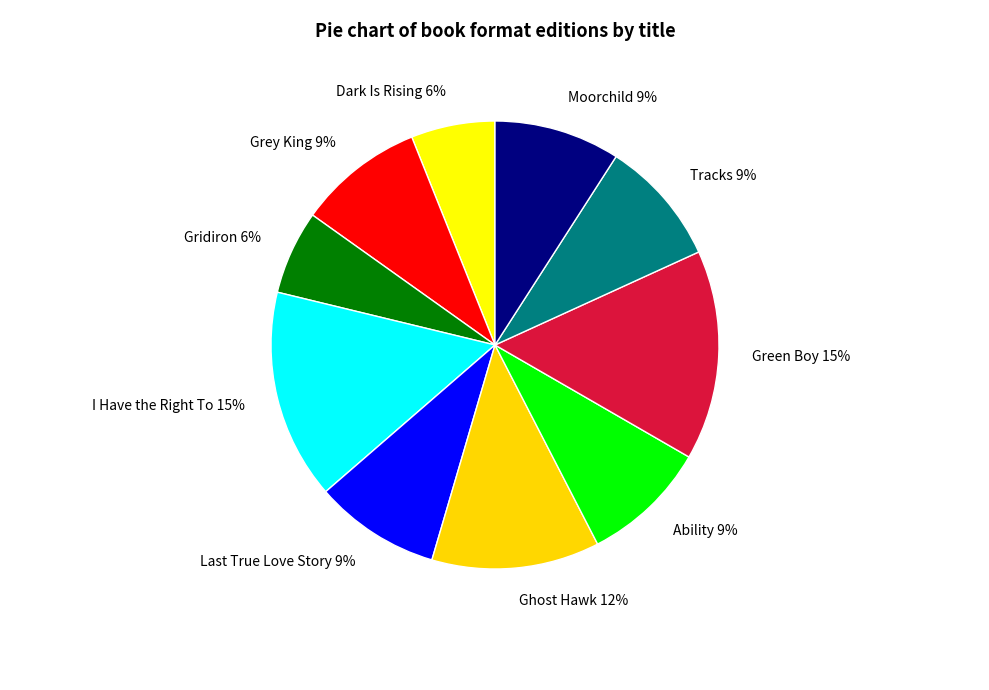

Does Ability account for over 50% of the chart?

No